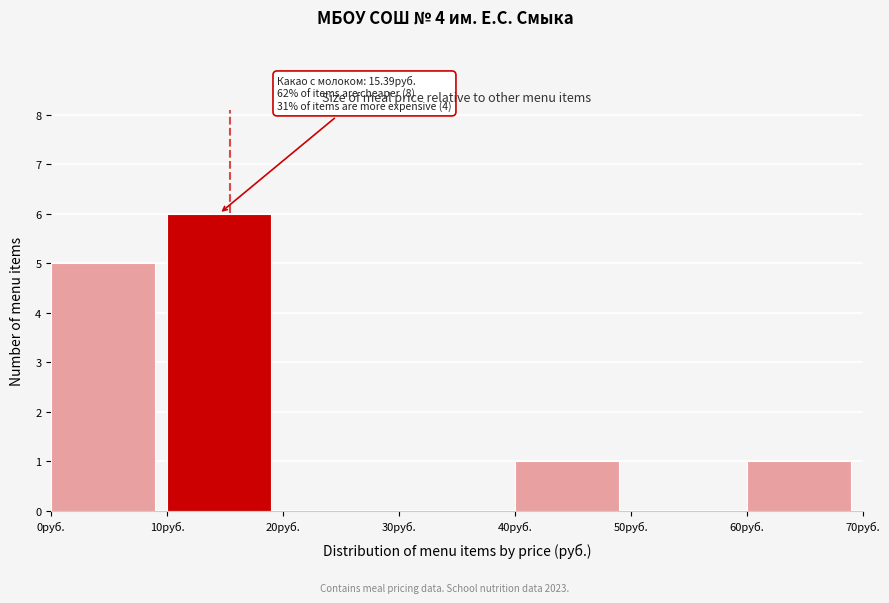

Which range on the x-axis has the tallest bar?

10 to 20